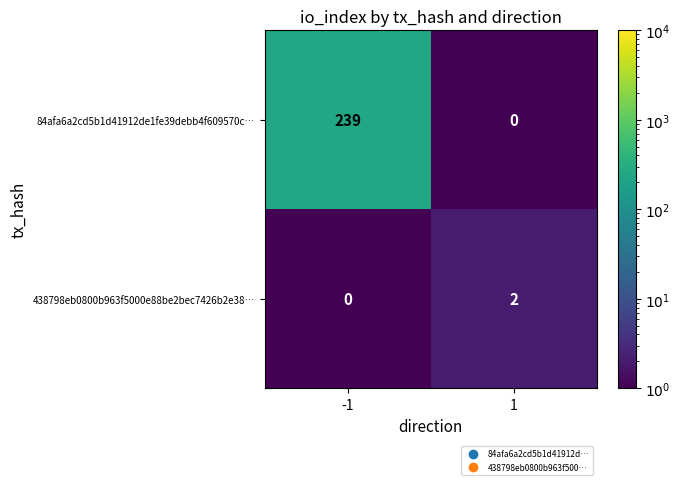

Reading left to right, transcribe all the data shown in this chart.

84afa6a2cd5b1d41912de1fe39debb4f609570c…: -1=239	1=0
438798eb0800b963f5000e88be2bec7426b2e38…: -1=0	1=2